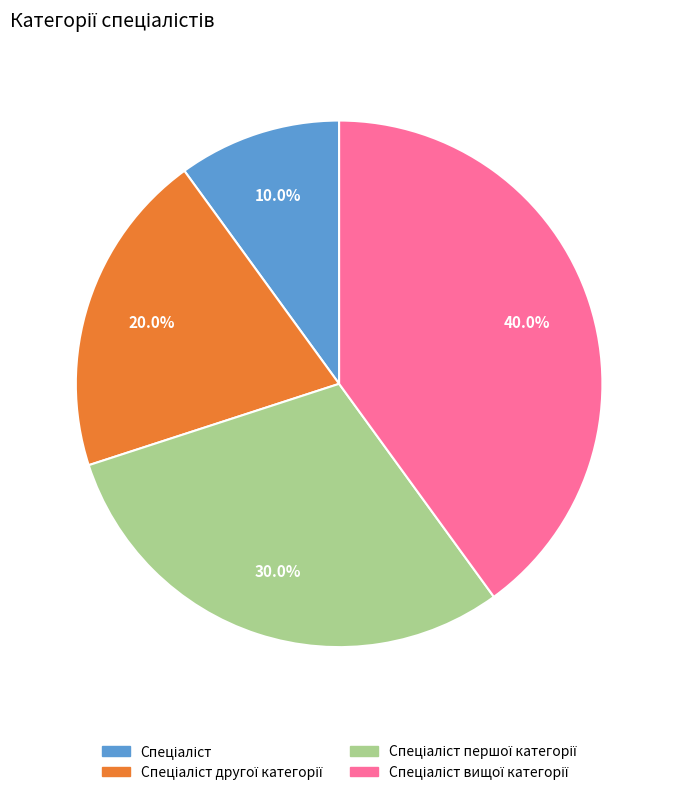

Is there any slice that represents more than half of the pie?

No